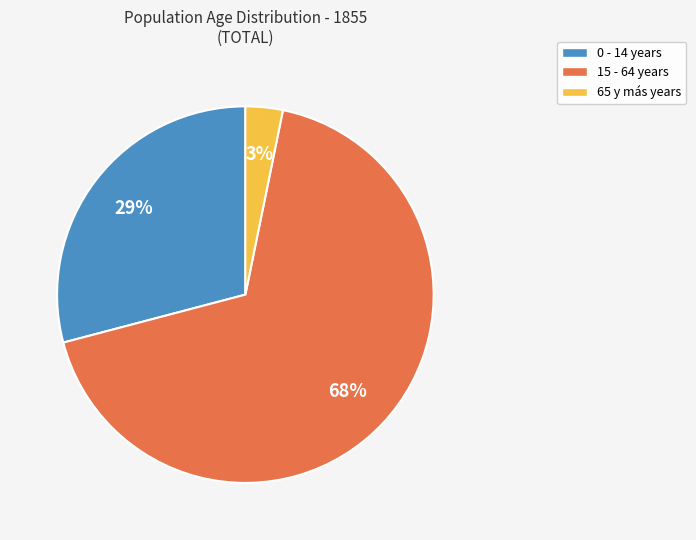

Does any single category account for the majority?

Yes